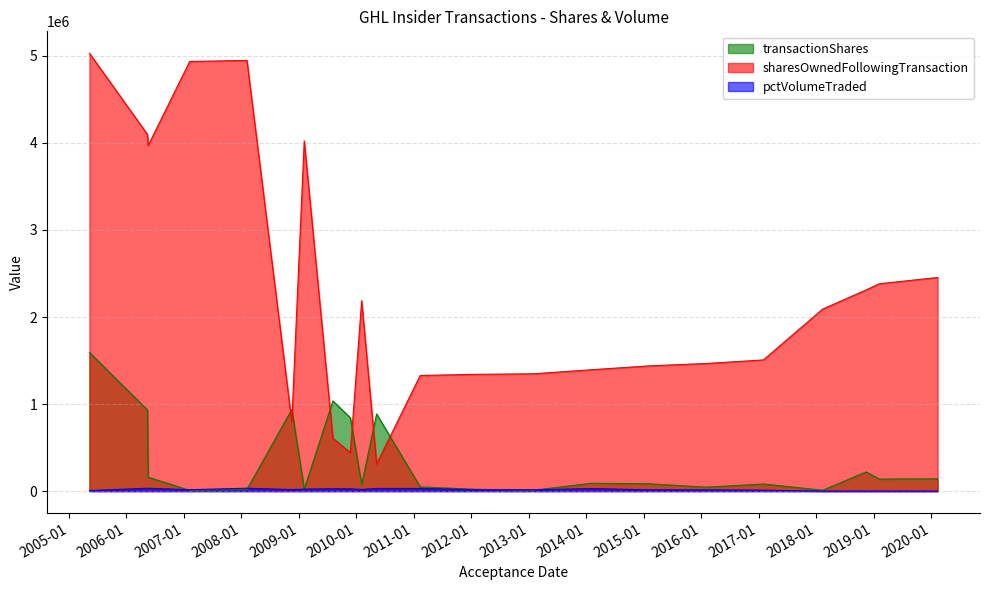

What is the difference between the highest and lowest values at 2020-02-12?

2453896